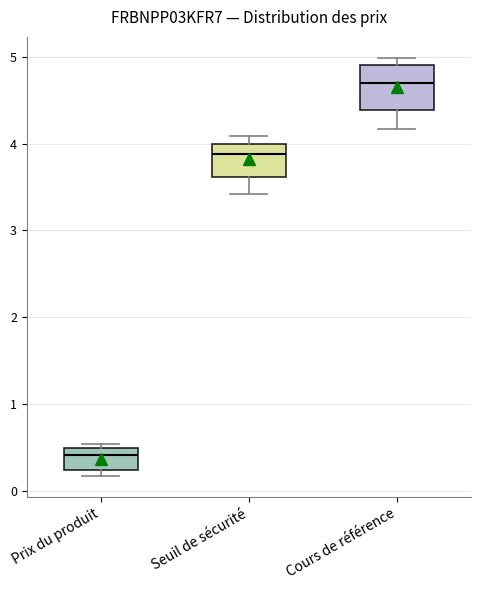

Which box is the tallest, from its lower edge to its upper edge?

Cours de référence